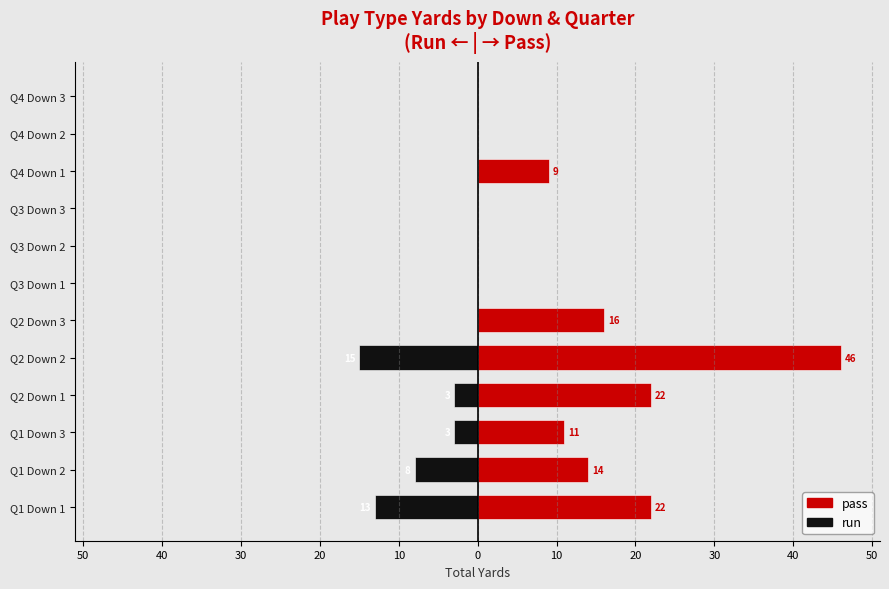

How many positive values does the pass series have?

7